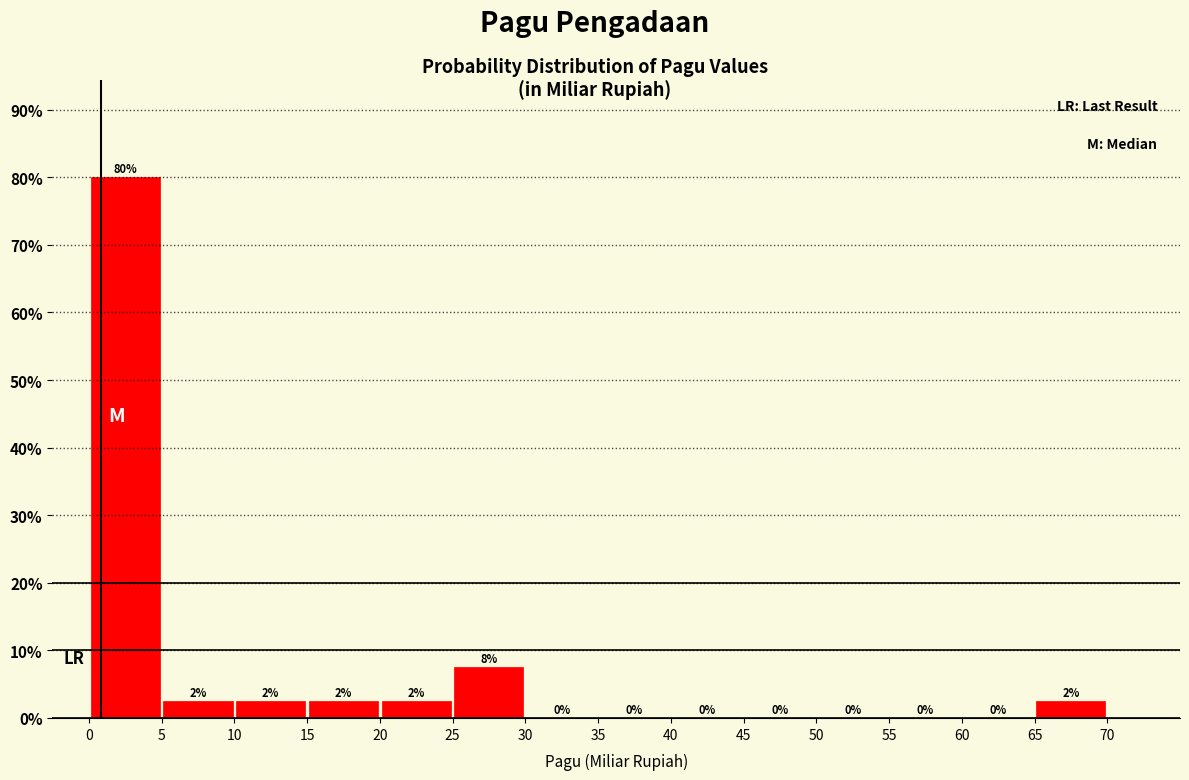

Over which range of the x-axis is the bar tallest?

0 to 5